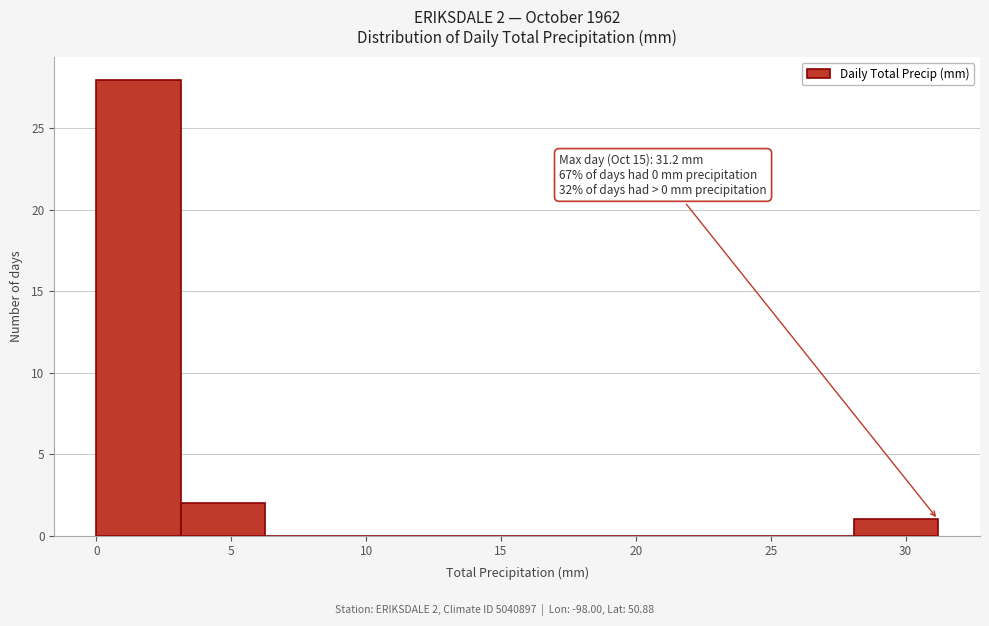

Which range on the x-axis has the tallest bar?

0.0 to 3.0